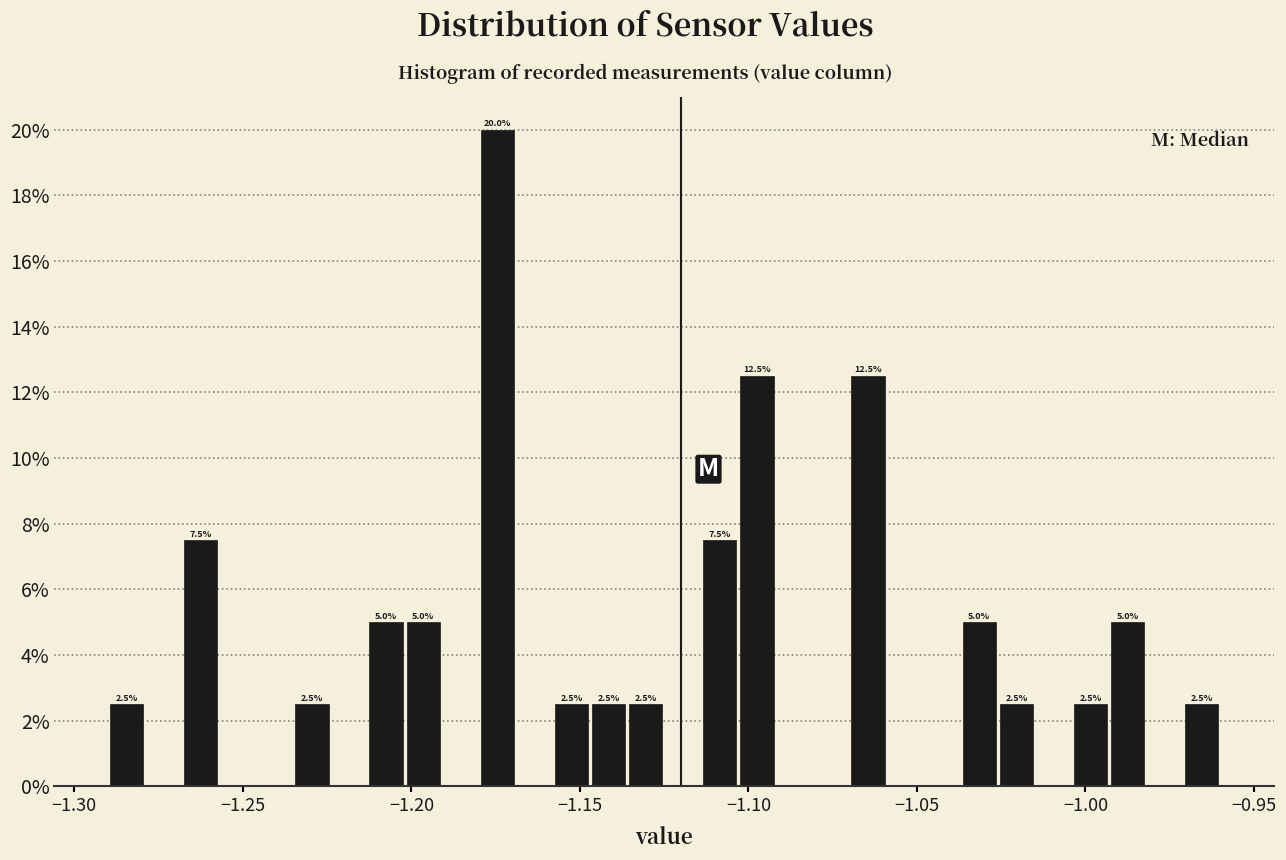

Read against the x-axis, roughly where is the centre of the tallest bar?

-1.175